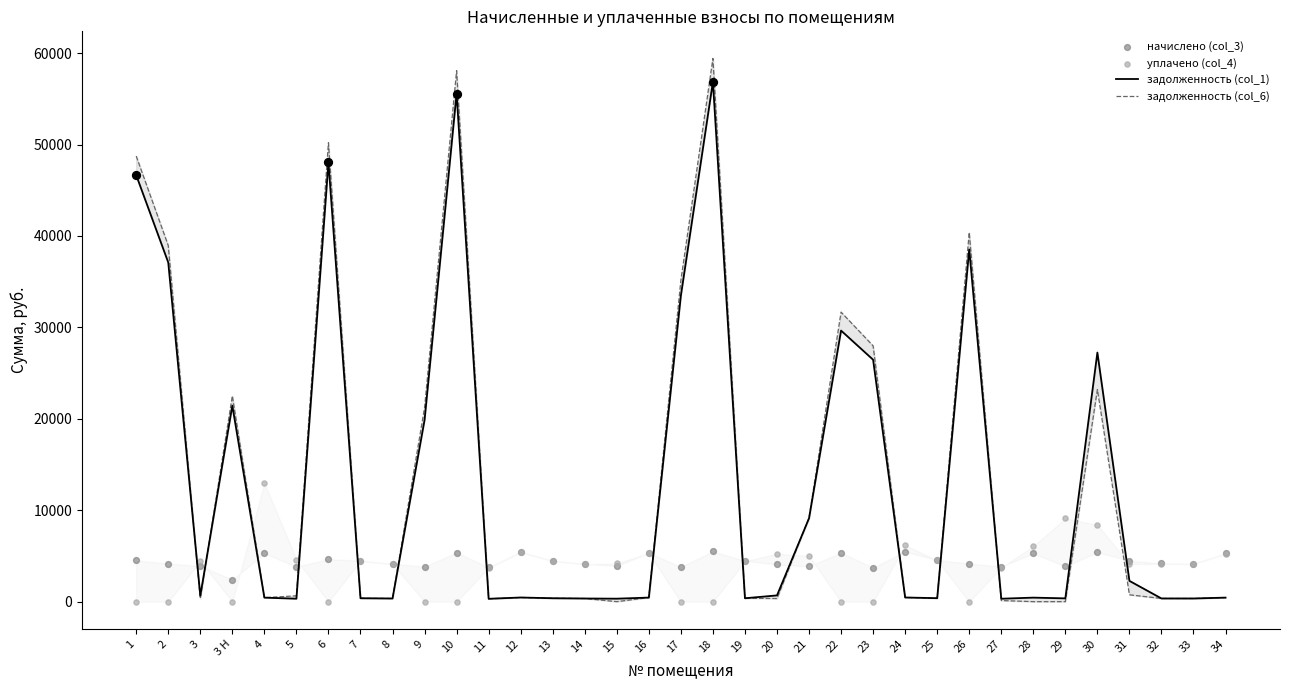

Which series contains the lowest Y value?

задолженность (col_6)